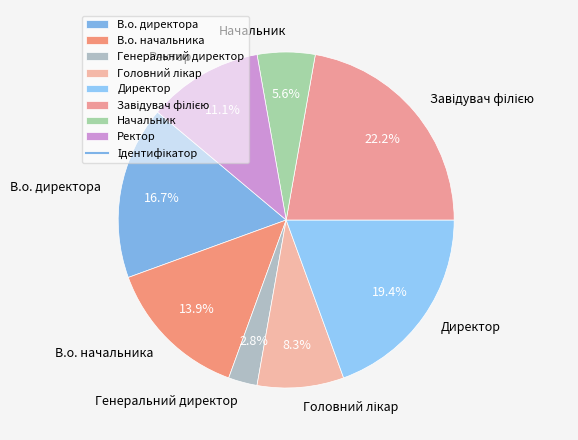

Which slice is the smallest?

Генеральний директор